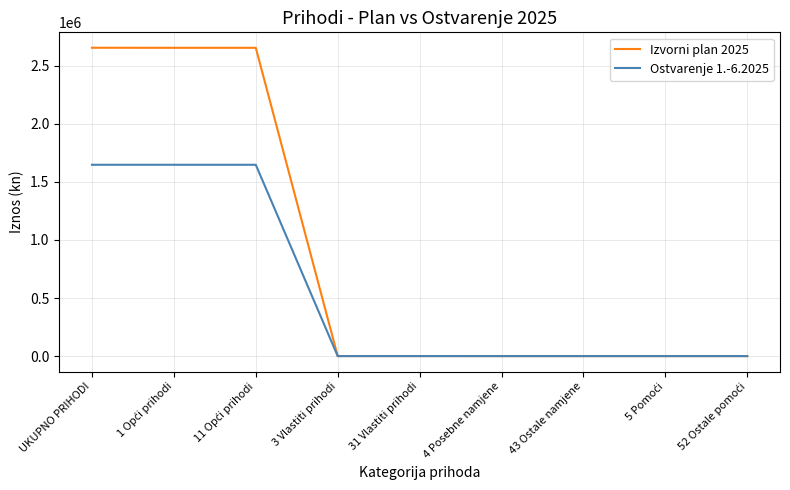

What is the highest value of the Ostvarenje 1.-6.2025 series?

1647457.6